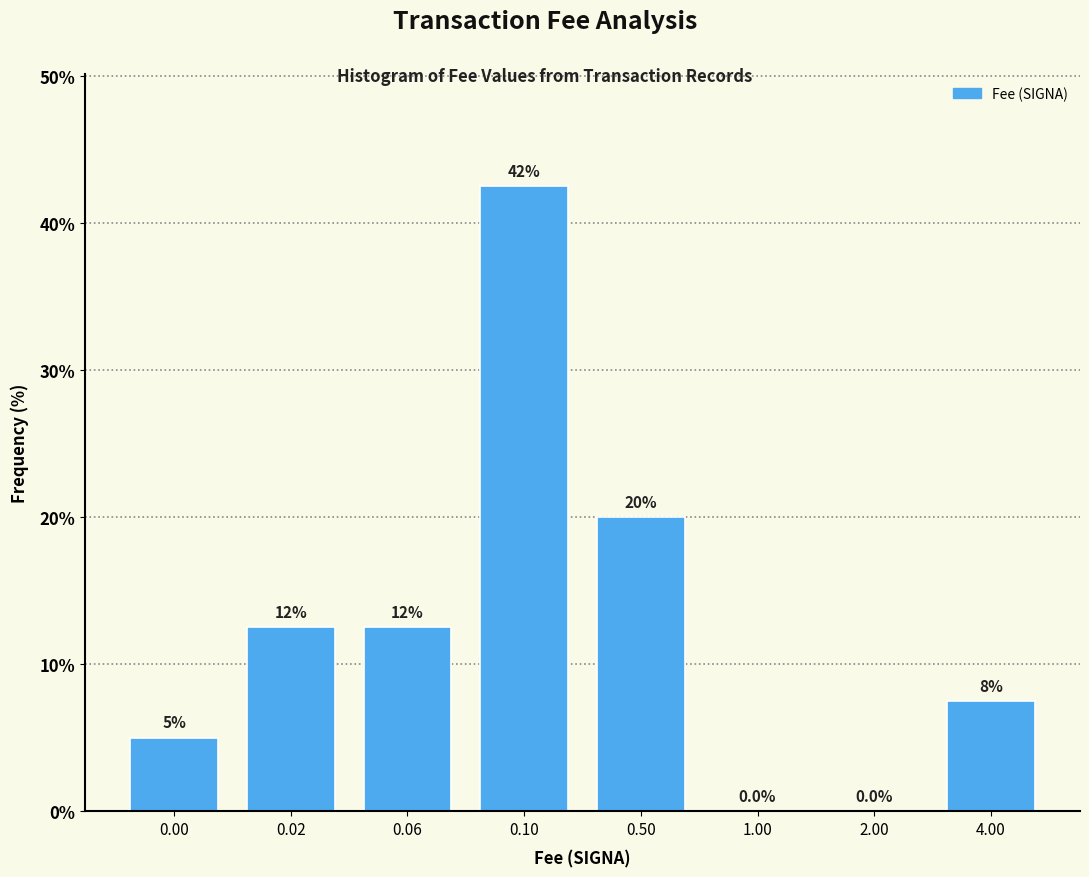

Reading left to right, extract all data points from this chart.

0.00=5.0	0.02=12.5	0.06=12.5	0.10=42.5	0.50=20.0	1.00=0.0	2.00=0.0	4.00=7.5